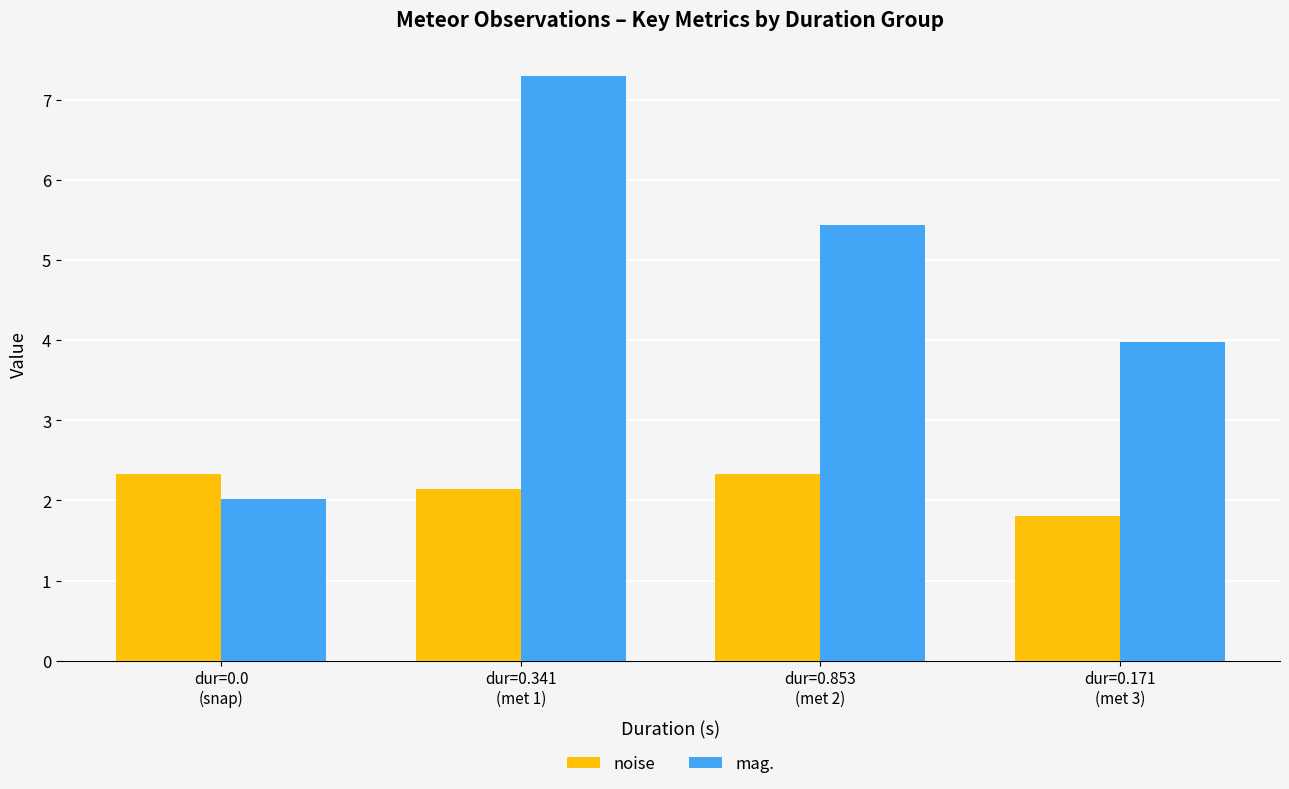

Read the mag. value at dur=0.341
(met 1).

7.3